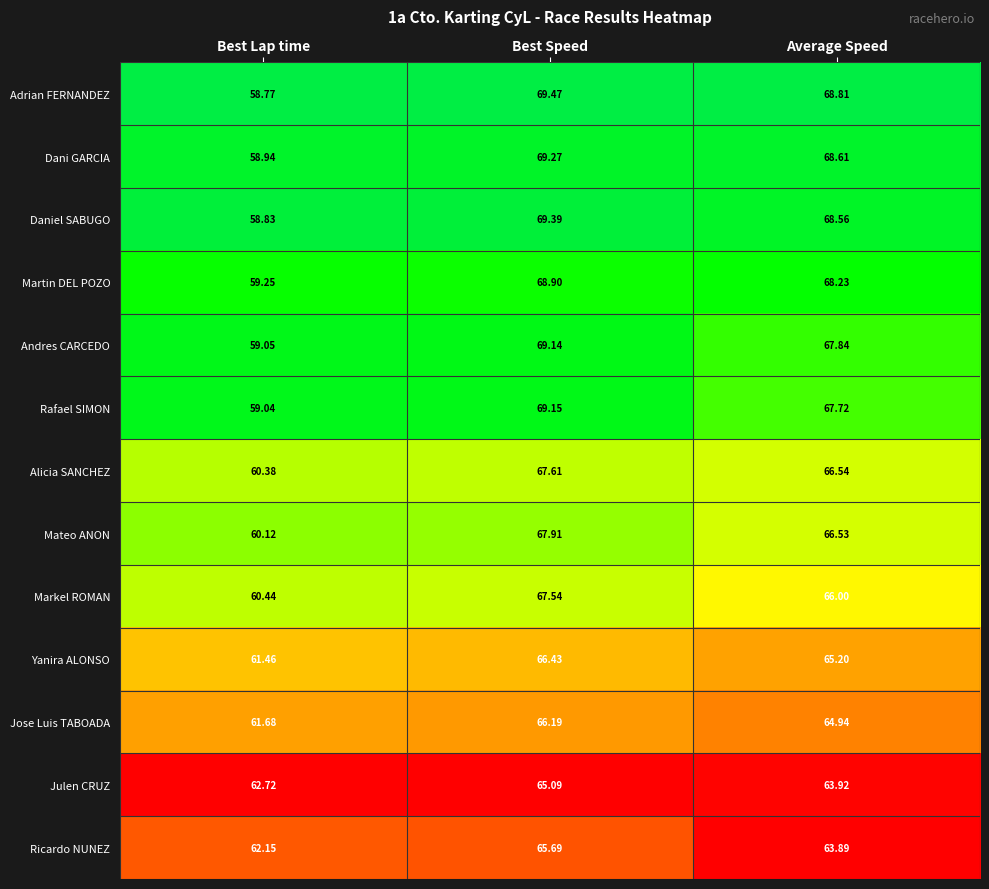

Which series changed the most between Best Lap time and Best Speed?

Adrian FERNANDEZ